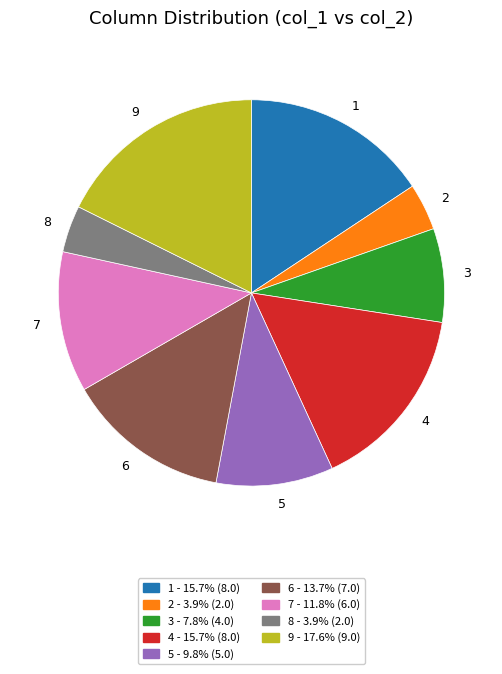

Which has a higher value, 7 or 2?

7